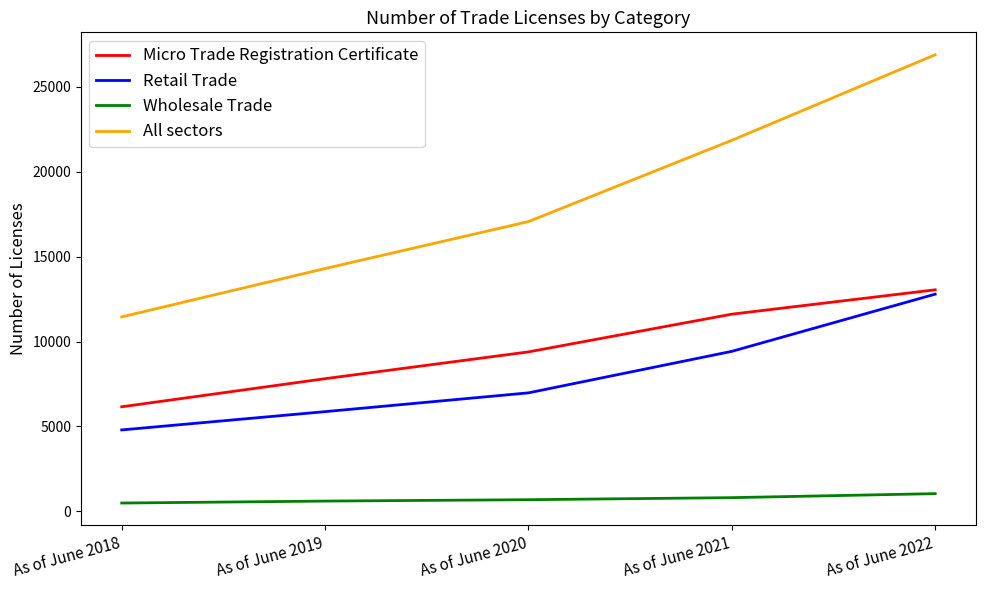

What is the difference between the highest and lowest values at As of June 2020?

16369